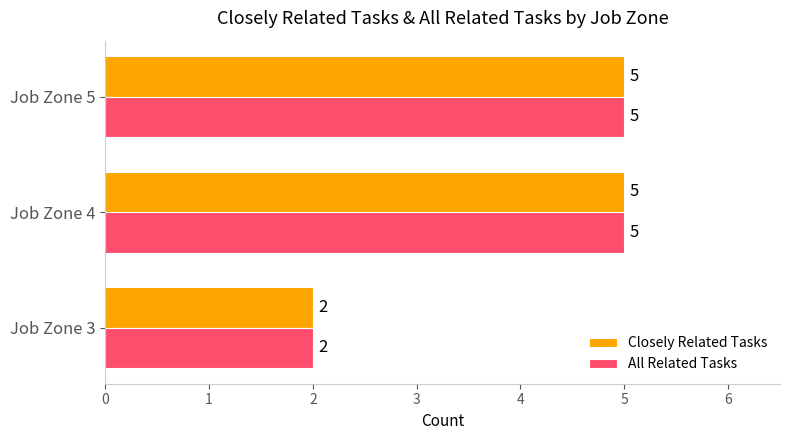

What is the sum of the Closely Related Tasks values at Job Zone 4 and Job Zone 3?

7